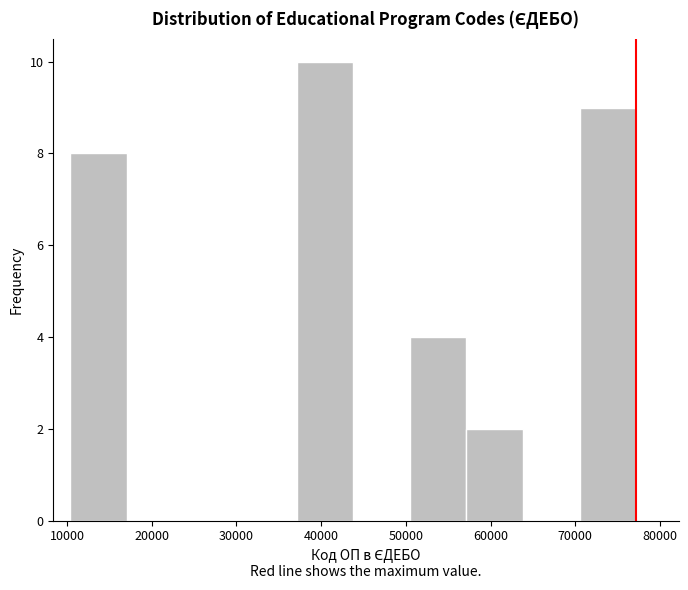

Reading left to right, transcribe this chart: for each bar, give the range it covers on the x-axis and its height. Neither the bar edges nor the heights are printed on the chart, so give them approximately, as read against the axes.

10000 to 17000: 8
17000 to 24000: 0
24000 to 30000: 0
30000 to 37000: 0
37000 to 44000: 10
44000 to 50000: 0
50000 to 57000: 4
57000 to 64000: 2
64000 to 71000: 0
71000 to 77000: 9